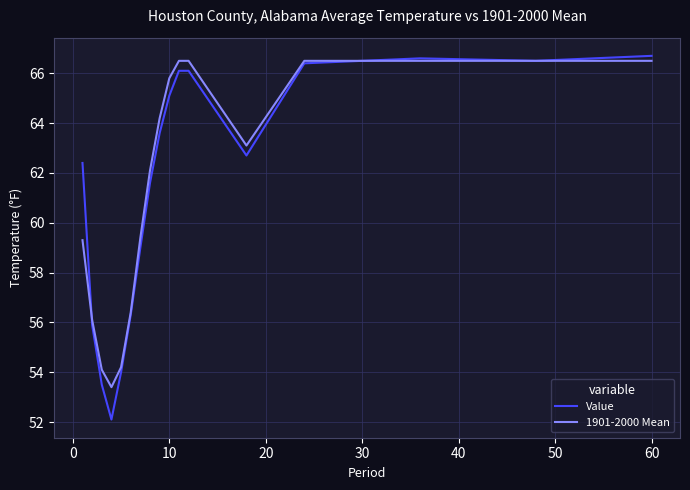

What is the smallest value displayed?

52.1